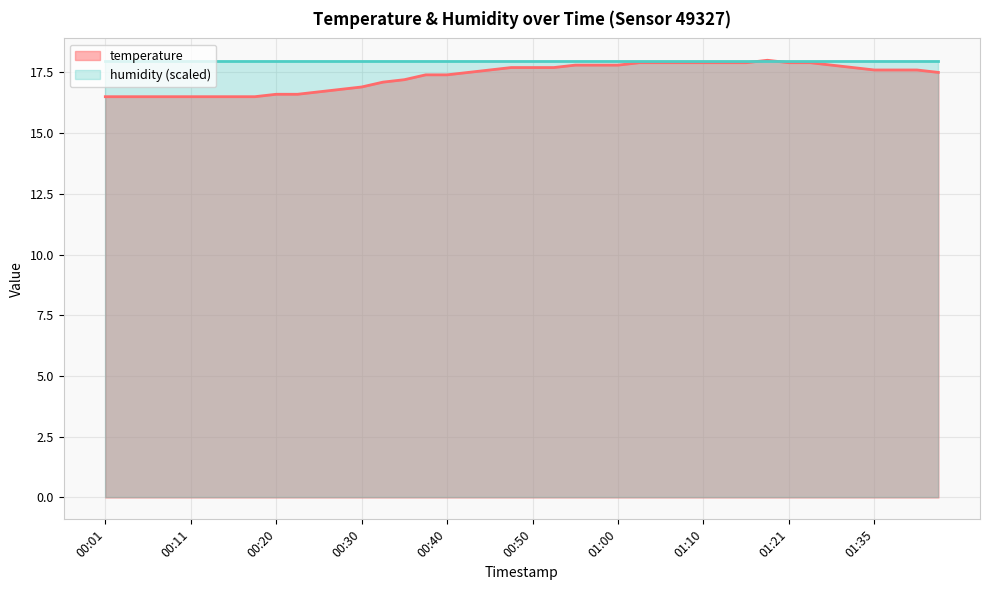

What is the value of the 26th point from the left?

17.9